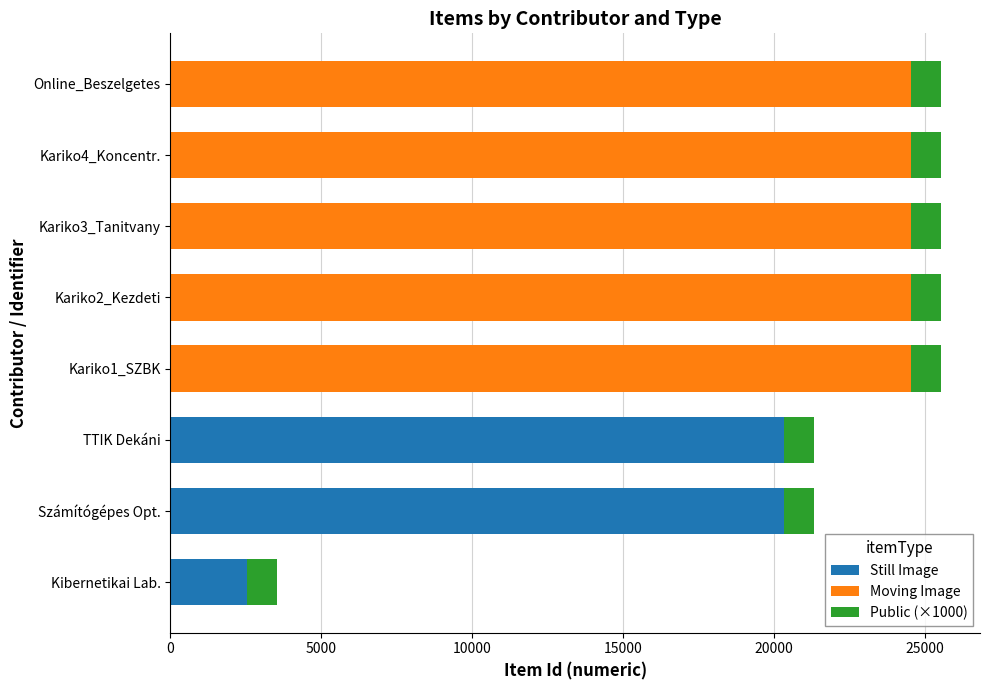

What is the sum of all Still Image values?

43184